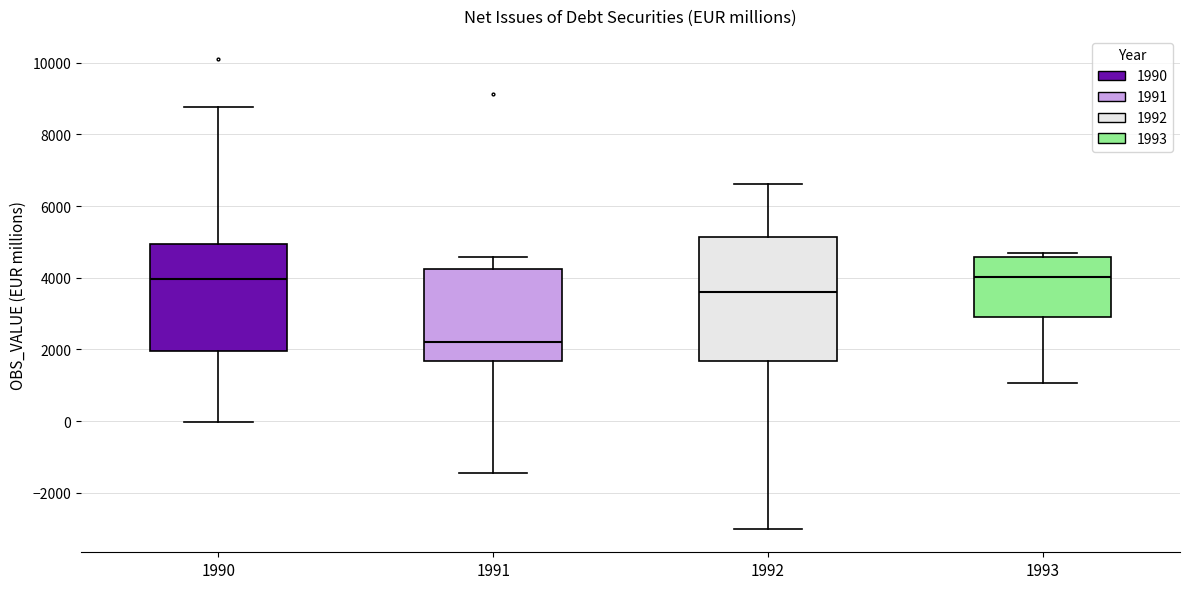

Reading left to right, transcribe this box plot: for each box, give where its median line is, the range the box spans, and where its two whiskers end, as read against the y-axis. The values are not printed on the chart, so give them approximately, as read against the axis.

1990: median 4000, box 2000 to 5000, whiskers 0 to 8800
1991: median 2200, box 1600 to 4200, whiskers -1400 to 4600
1992: median 3600, box 1600 to 5200, whiskers -3000 to 6600
1993: median 4000, box 3000 to 4600, whiskers 1000 to 4600 (just above the box's upper edge)